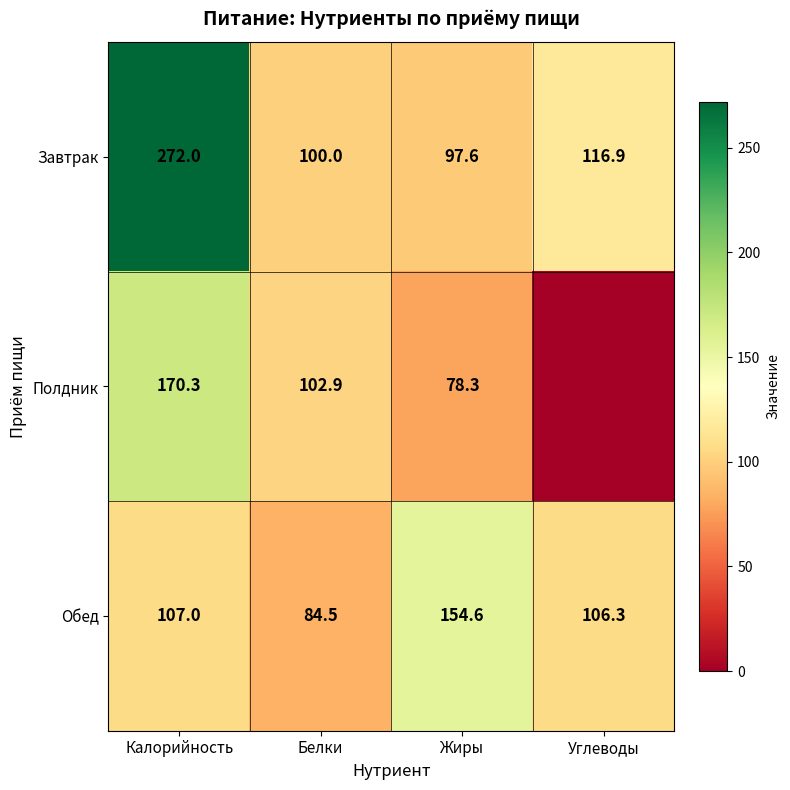

True or false: Завтрак has a value of 97.6 at Жиры.

True